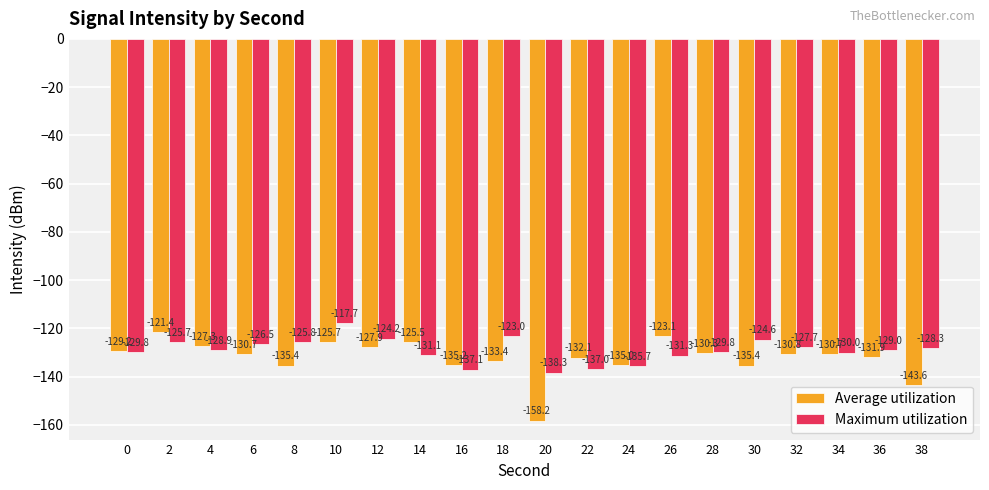

What are all the series names shown in the legend?

Average utilization, Maximum utilization